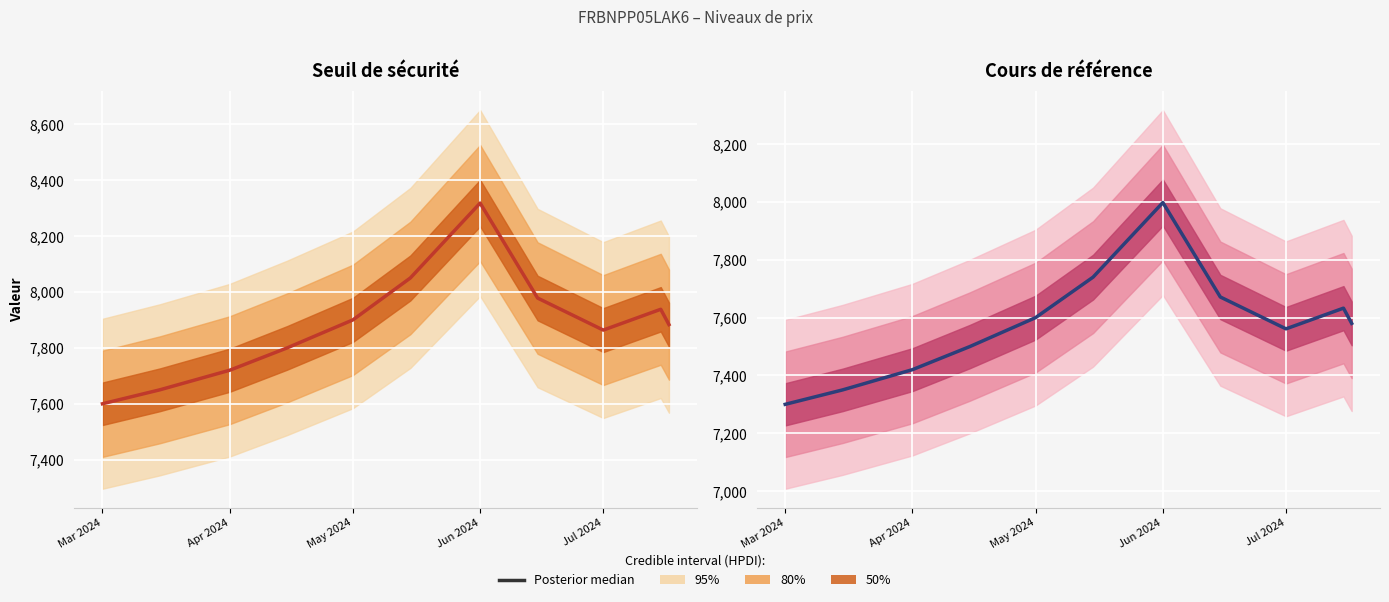

Reading left to right, list all the values displayed in this chart.

Seuil de sécurité: 7600.0	7650.0	7720.0	7800.0	7900.0	8050.0	8317.9	7978.2	7863.6	7938.0	7883.2
Cours de référence: 7300.0	7350.0	7420.0	7500.0	7600.0	7740.0	7998.0	7671.3	7561.1	7632.7	7580.0